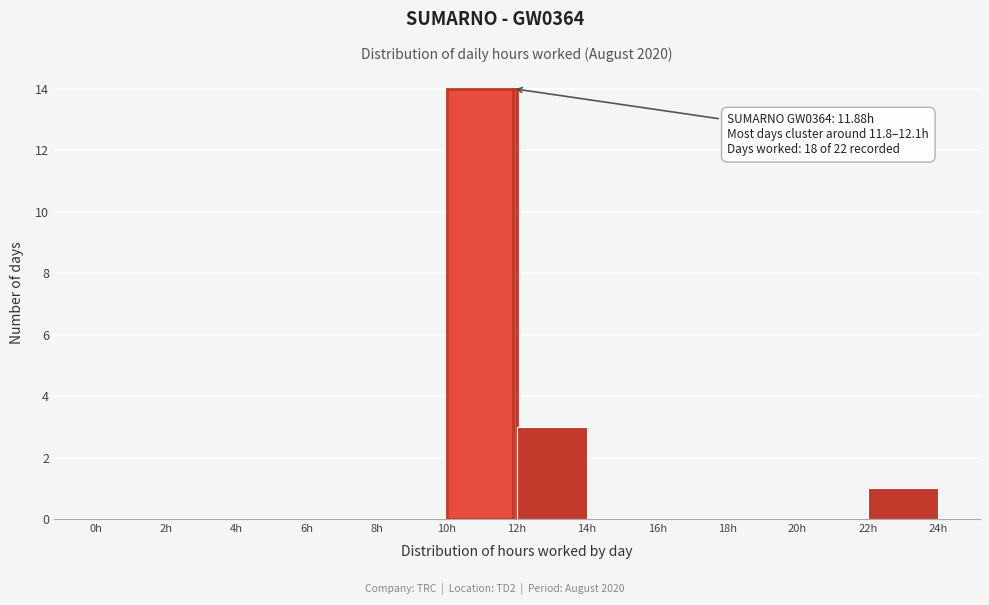

Which range on the x-axis has the tallest bar?

10 to 12